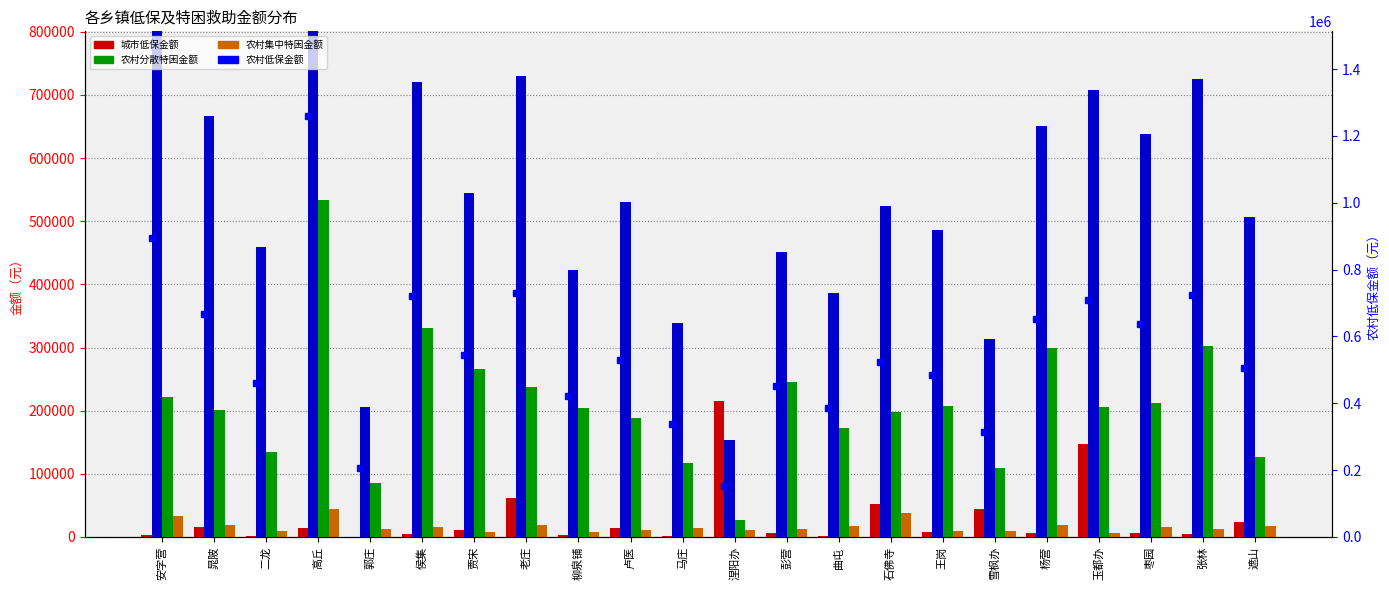

What are all the series names shown in the legend?

城市低保金额, 农村低保金额, 农村分散特困金额, 农村集中特困金额